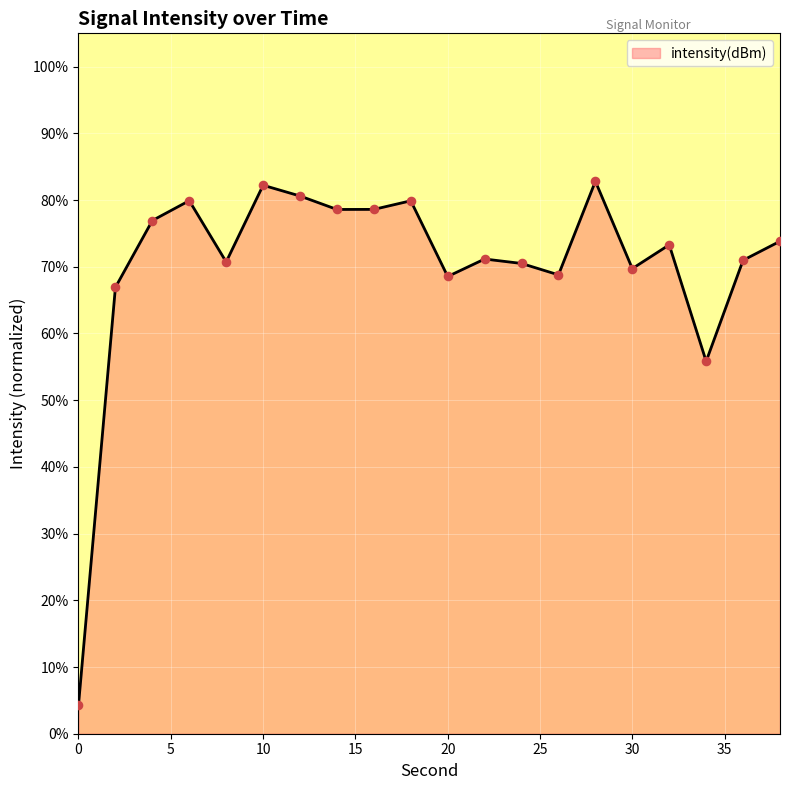

What is the maximum value shown in the chart?

82.8